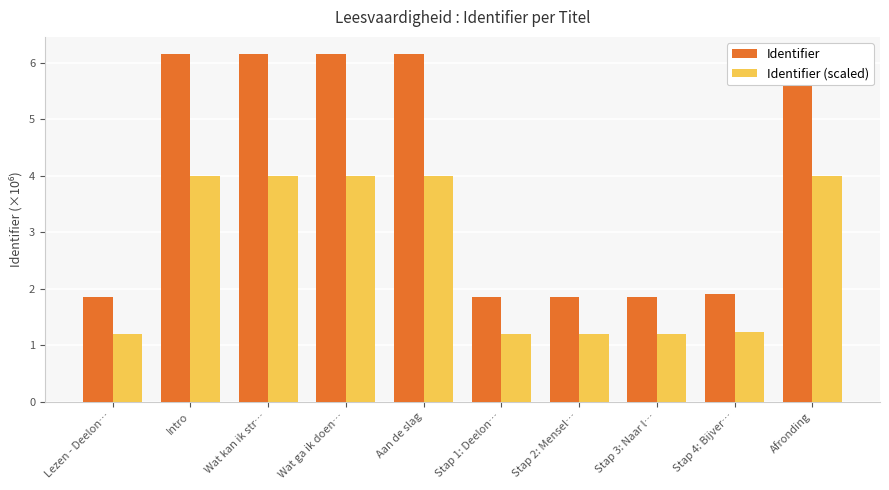

Between Lezen - Deelon… and Stap 2: Mensel…, which is larger?

Stap 2: Mensel…